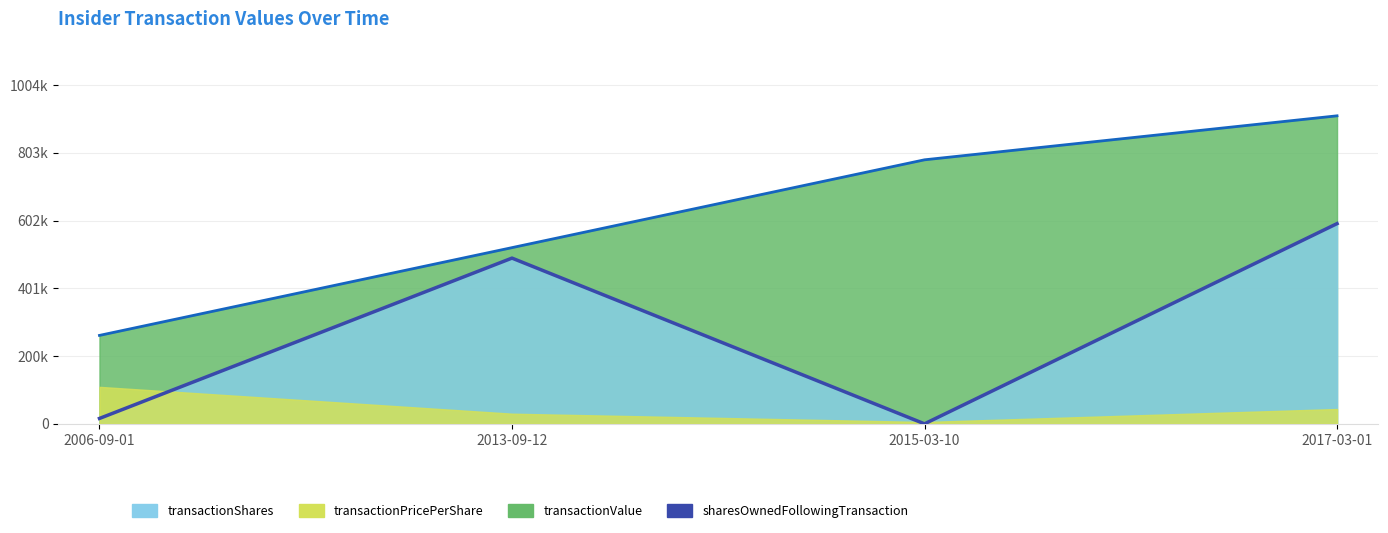

Reading left to right, what are all the values shown in this chart?

15967.1	491416.7	0.0	593671.0